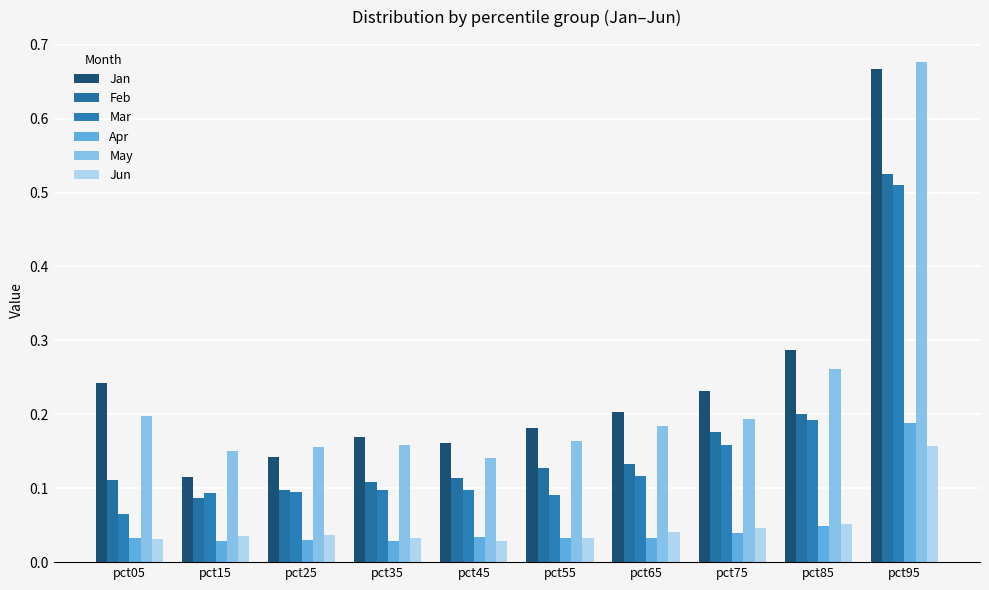

What is the sum of the Apr values at pct55 and pct85?

0.1